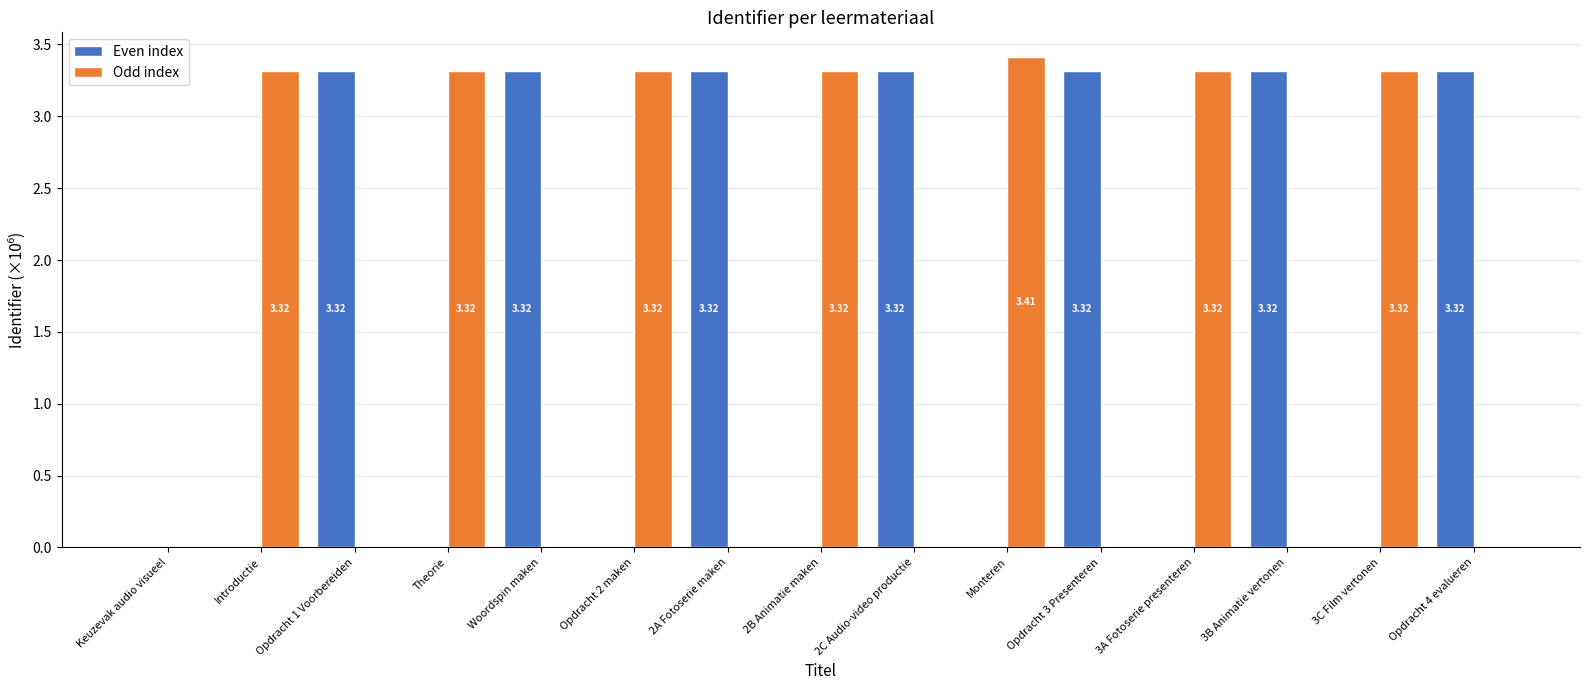

Which label corresponds to the largest value in the chart?

Monteren